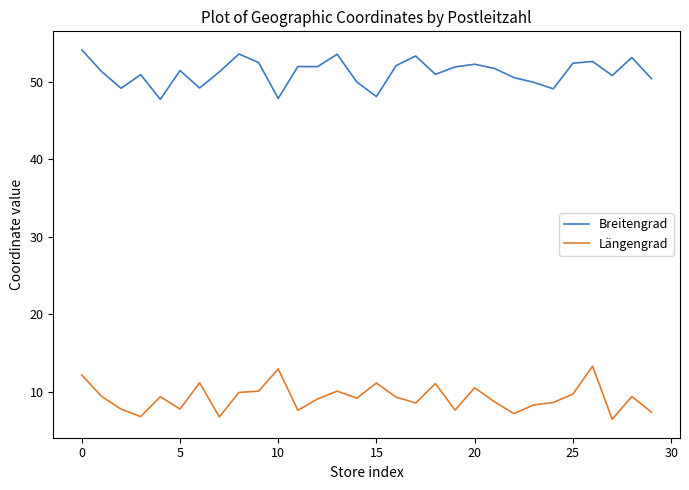

List the series in order of their peak value, lowest first.

Längengrad, Breitengrad